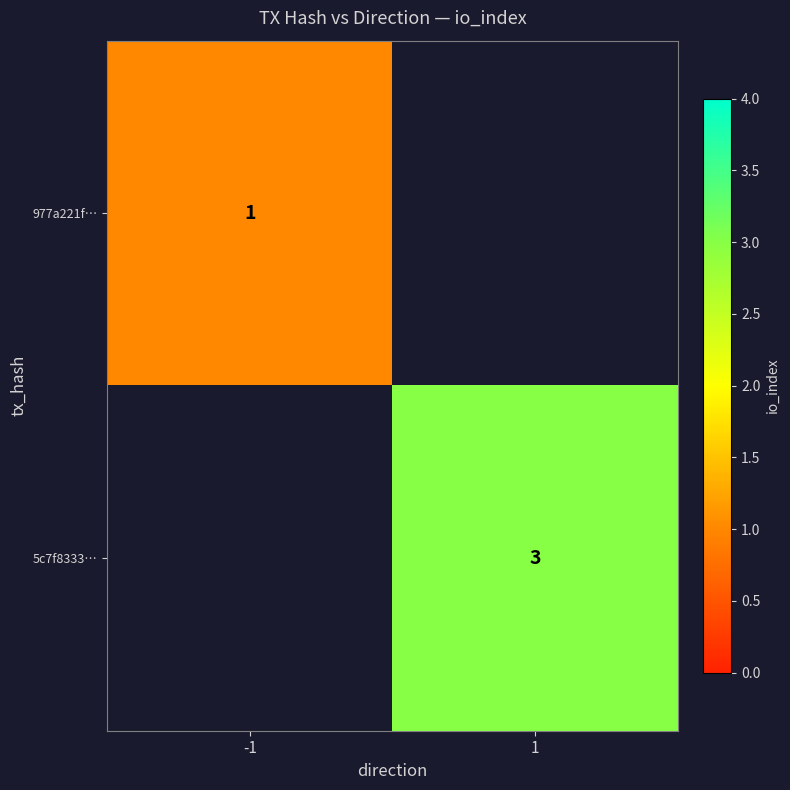

Is the value of 977a221f… at -1 greater than the value of 5c7f8333… at 1?

No